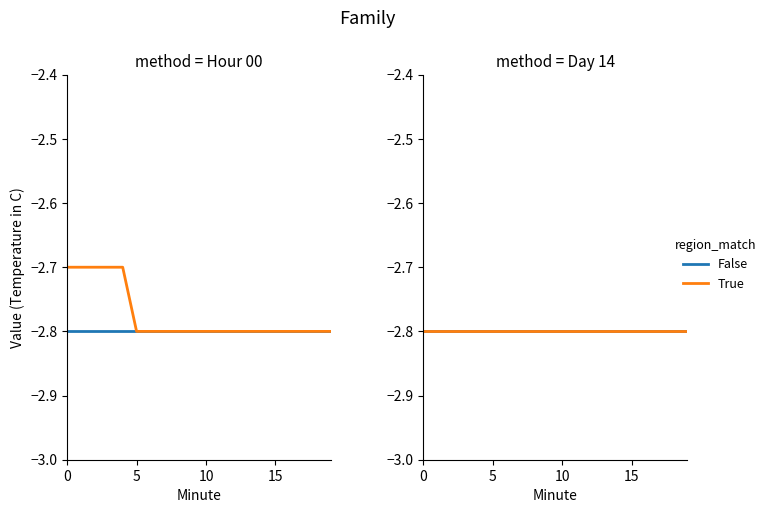

Reading left to right, transcribe all the data shown in this chart.

panel1_False: -2.8	-2.8	-2.8	-2.8	-2.8	-2.8	-2.8	-2.8	-2.8	-2.8	-2.8	-2.8	-2.8	-2.8	-2.8	-2.8	-2.8	-2.8	-2.8	-2.8
panel1_True: -2.7	-2.7	-2.7	-2.7	-2.7	-2.8	-2.8	-2.8	-2.8	-2.8	-2.8	-2.8	-2.8	-2.8	-2.8	-2.8	-2.8	-2.8	-2.8	-2.8
panel2_False: -2.8	-2.8	-2.8	-2.8	-2.8	-2.8	-2.8	-2.8	-2.8	-2.8	-2.8	-2.8	-2.8	-2.8	-2.8	-2.8	-2.8	-2.8	-2.8	-2.8
panel2_True: -2.8	-2.8	-2.8	-2.8	-2.8	-2.8	-2.8	-2.8	-2.8	-2.8	-2.8	-2.8	-2.8	-2.8	-2.8	-2.8	-2.8	-2.8	-2.8	-2.8